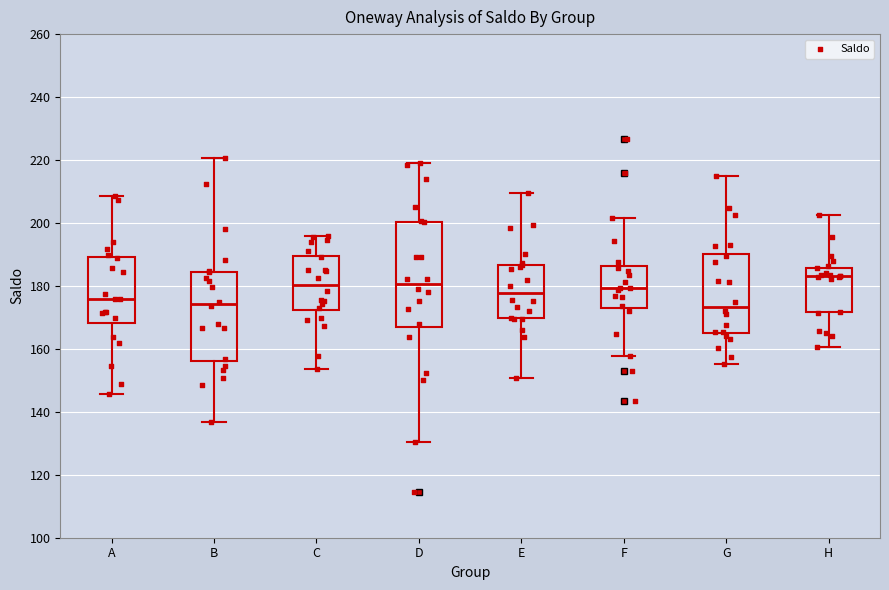

Reading left to right, transcribe this box plot: for each box, give where its median line is, the range the box spans, and where its two whiskers end, as read against the y-axis. The values are not printed on the chart, so give them approximately, as read against the axis.

A: median 176, box 168 to 190, whiskers 146 to 208
B: median 174, box 156 to 184, whiskers 136 to 220
C: median 180, box 172 to 190, whiskers 154 to 196
D: median 180, box 166 to 200, whiskers 130 to 220
E: median 178, box 170 to 186, whiskers 150 to 210
F: median 180, box 174 to 186, whiskers 158 to 202
G: median 174, box 166 to 190, whiskers 156 to 216
H: median 184, box 172 to 186, whiskers 160 to 202